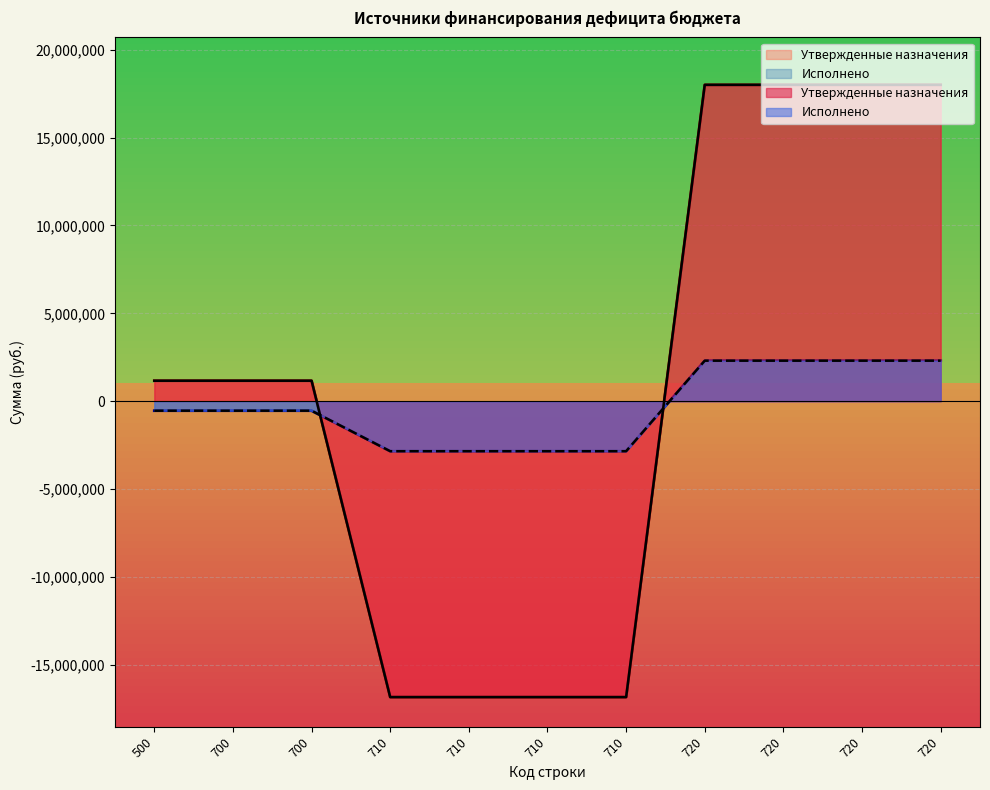

Rank the series by their maximum value, from lowest to highest.

Исполнено, Утвержденные назначения